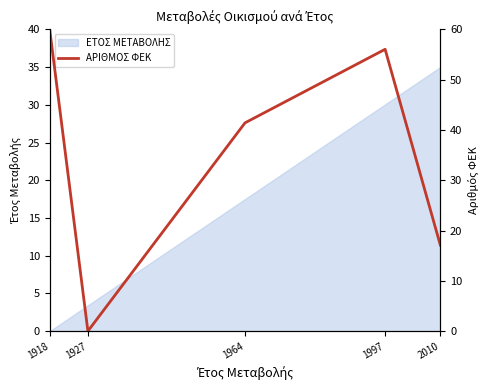

How many lines are shown in the chart?

1